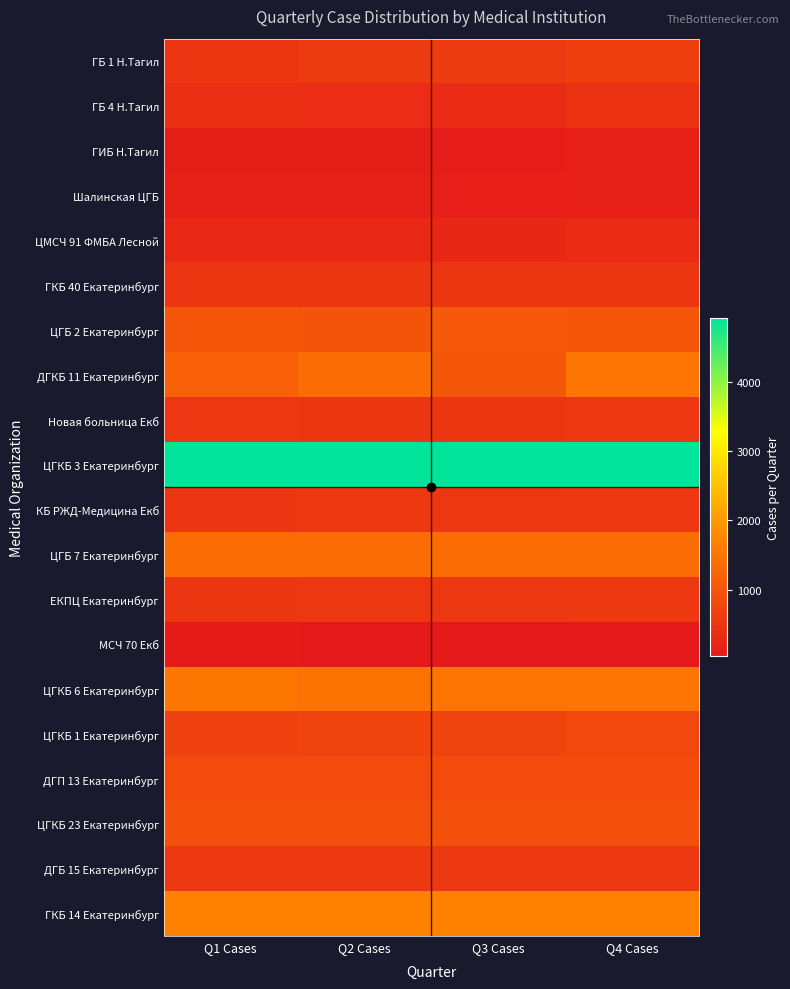

Reading left to right, list all the values displayed in this chart.

ГБ 1 Н.Тагил: Q1 Cases=517	Q2 Cases=588	Q3 Cases=588	Q4 Cases=657
ГБ 4 Н.Тагил: Q1 Cases=390	Q2 Cases=374	Q3 Cases=343	Q4 Cases=453
ГИБ Н.Тагил: Q1 Cases=135	Q2 Cases=135	Q3 Cases=108	Q4 Cases=161
Шалинская ЦГБ: Q1 Cases=171	Q2 Cases=165	Q3 Cases=151	Q4 Cases=171
ЦМСЧ 91 ФМБА Лесной: Q1 Cases=307	Q2 Cases=295	Q3 Cases=283	Q4 Cases=344
ГКБ 40 Екатеринбург: Q1 Cases=500	Q2 Cases=500	Q3 Cases=500	Q4 Cases=500
ЦГБ 2 Екатеринбург: Q1 Cases=1026	Q2 Cases=984	Q3 Cases=1067	Q4 Cases=1025
ДГКБ 11 Екатеринбург: Q1 Cases=1165	Q2 Cases=1368	Q3 Cases=1013	Q4 Cases=1521
Новая больница Екб: Q1 Cases=523	Q2 Cases=509	Q3 Cases=509	Q4 Cases=535
ЦГКБ 3 Екатеринбург: Q1 Cases=4912	Q2 Cases=4912	Q3 Cases=4912	Q4 Cases=4912
КБ РЖД-Медицина Екб: Q1 Cases=490	Q2 Cases=554	Q3 Cases=532	Q4 Cases=553
ЦГБ 7 Екатеринбург: Q1 Cases=1377	Q2 Cases=1377	Q3 Cases=1377	Q4 Cases=1375
ЕКПЦ Екатеринбург: Q1 Cases=499	Q2 Cases=520	Q3 Cases=520	Q4 Cases=539
МСЧ 70 Екб: Q1 Cases=63	Q2 Cases=53	Q3 Cases=42	Q4 Cases=53
ЦГКБ 6 Екатеринбург: Q1 Cases=1531	Q2 Cases=1471	Q3 Cases=1501	Q4 Cases=1502
ЦГКБ 1 Екатеринбург: Q1 Cases=670	Q2 Cases=728	Q3 Cases=728	Q4 Cases=785
ДГП 13 Екатеринбург: Q1 Cases=843	Q2 Cases=843	Q3 Cases=843	Q4 Cases=841
ЦГКБ 23 Екатеринбург: Q1 Cases=950	Q2 Cases=950	Q3 Cases=950	Q4 Cases=948
ДГБ 15 Екатеринбург: Q1 Cases=565	Q2 Cases=565	Q3 Cases=565	Q4 Cases=565
ГКБ 14 Екатеринбург: Q1 Cases=1695	Q2 Cases=1695	Q3 Cases=1695	Q4 Cases=1694